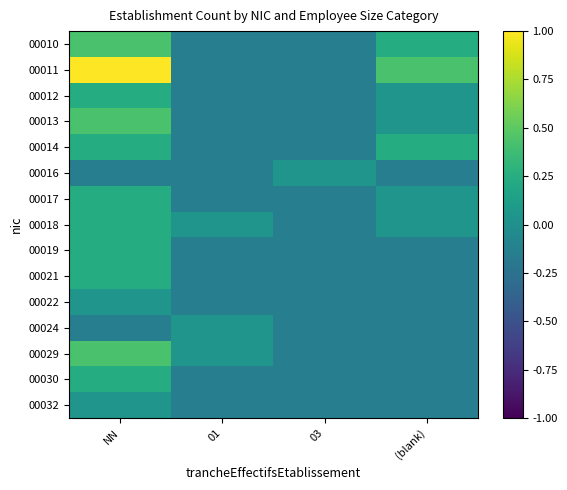

Reading left to right, what are all the values shown in this chart?

00010: NN=0.4	01=-0.1	03=-0.1	(blank)=0.2
00011: NN=1.0	01=-0.1	03=-0.1	(blank)=0.4
00012: NN=0.2	01=-0.1	03=-0.1	(blank)=0.0
00013: NN=0.4	01=-0.1	03=-0.1	(blank)=0.0
00014: NN=0.2	01=-0.1	03=-0.1	(blank)=0.2
00016: NN=-0.1	01=-0.1	03=0.0	(blank)=-0.1
00017: NN=0.2	01=-0.1	03=-0.1	(blank)=0.0
00018: NN=0.2	01=0.0	03=-0.1	(blank)=0.0
00019: NN=0.2	01=-0.1	03=-0.1	(blank)=-0.1
00021: NN=0.2	01=-0.1	03=-0.1	(blank)=-0.1
00022: NN=0.0	01=-0.1	03=-0.1	(blank)=-0.1
00024: NN=-0.1	01=0.0	03=-0.1	(blank)=-0.1
00029: NN=0.4	01=0.0	03=-0.1	(blank)=-0.1
00030: NN=0.2	01=-0.1	03=-0.1	(blank)=-0.1
00032: NN=0.0	01=-0.1	03=-0.1	(blank)=-0.1